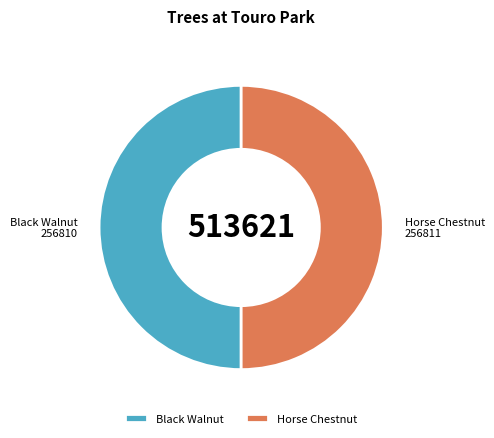

What is the ratio of the value at Black Walnut to the value at Horse Chestnut?

1.0